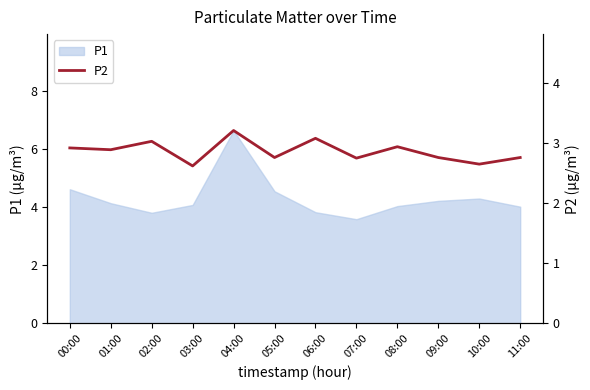

The P1 series shows 4.2 at 09:00. True or false?

True